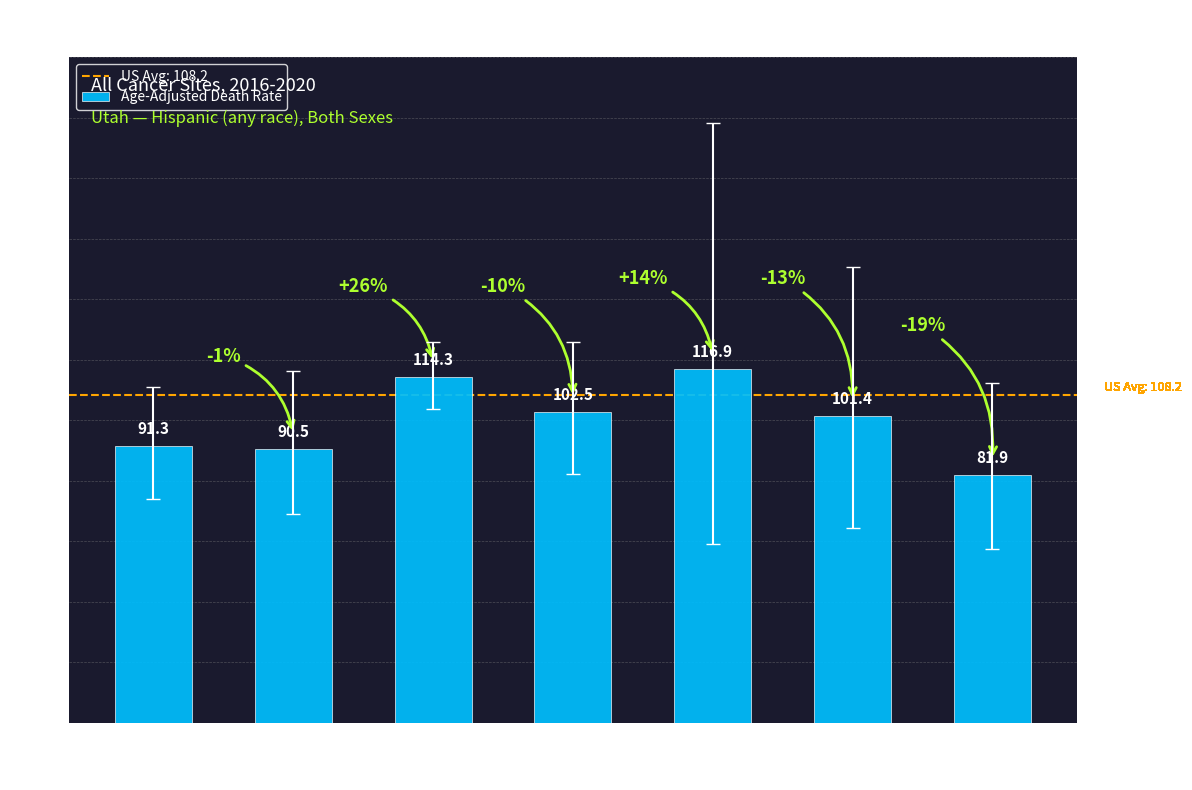

What is the difference between the second highest and minimum values?

32.4